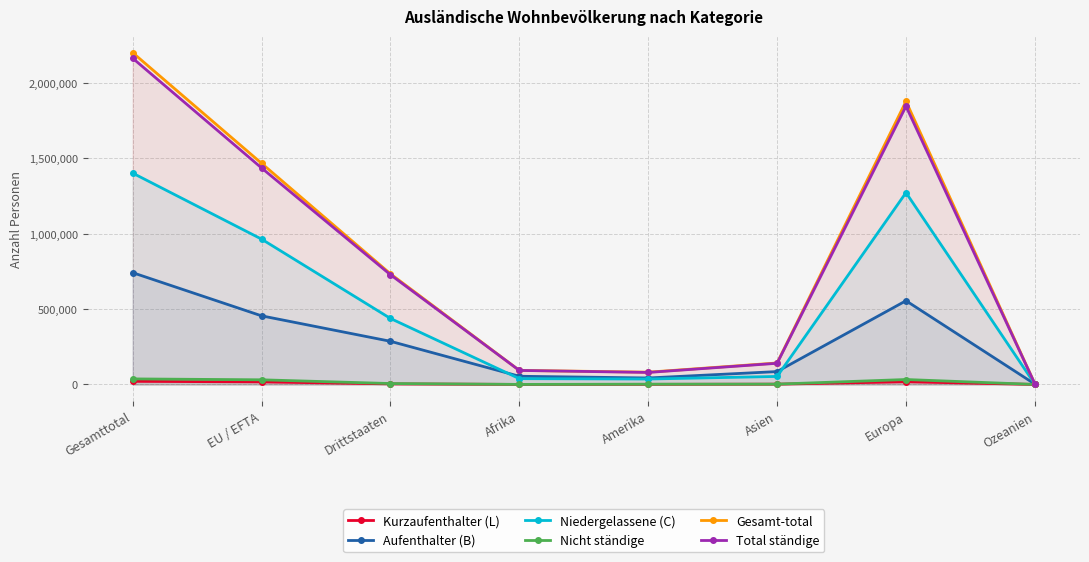

Reading left to right, what are all the values shown in this chart?

Kurzaufenthalter (L): 20678	16961	3717	211	671	1913	17823	58
Aufenthalter (B): 741746	455340	286406	54318	43016	85370	555446	2247
Niedergelassene (C): 1402483	964472	438011	38517	36016	53163	1272769	1355
Nicht ständige: 36807	30790	6017	282	1700	2045	32729	48
Gesamt-total: 2201714	1467563	734151	93328	81403	142491	1878767	3708
Total ständige: 2164907	1436773	728134	93046	79703	140446	1846038	3660